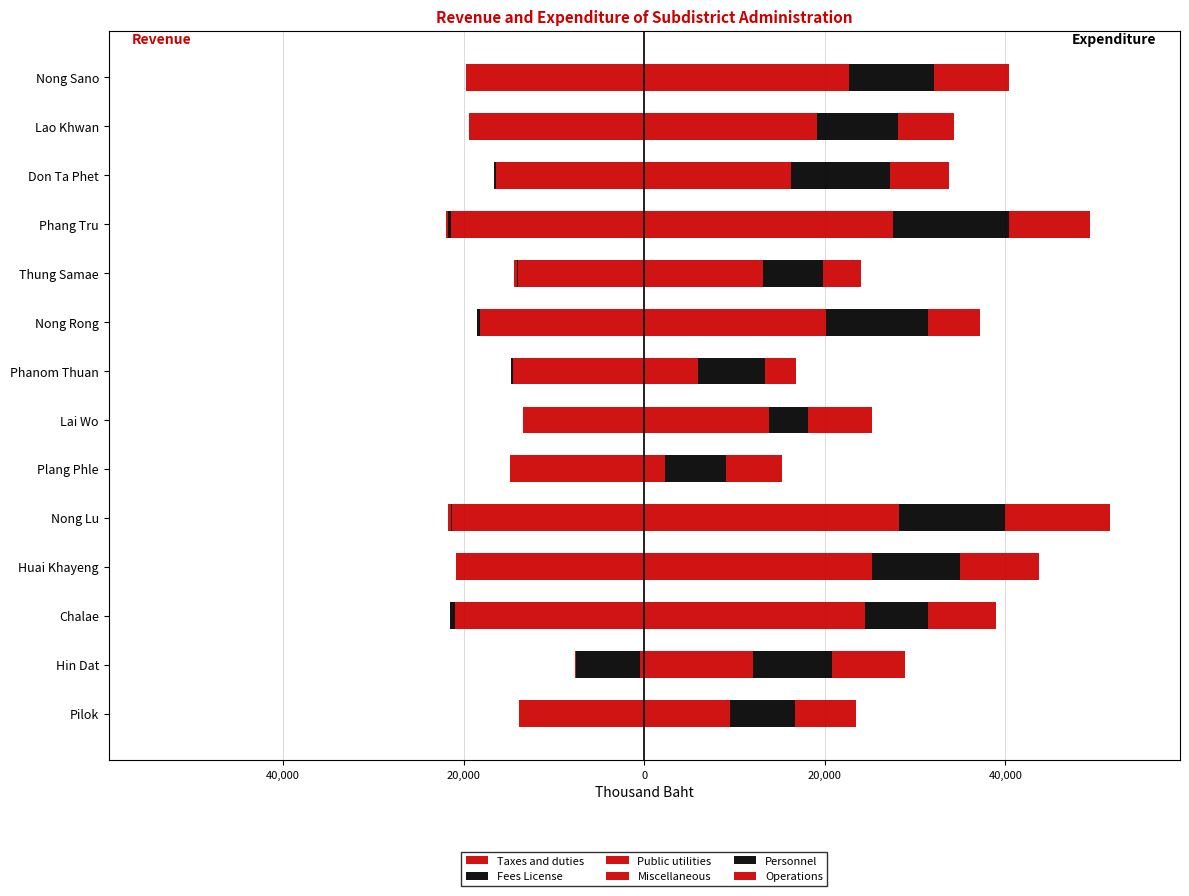

What is the lowest value of the Operations series?

3443.4